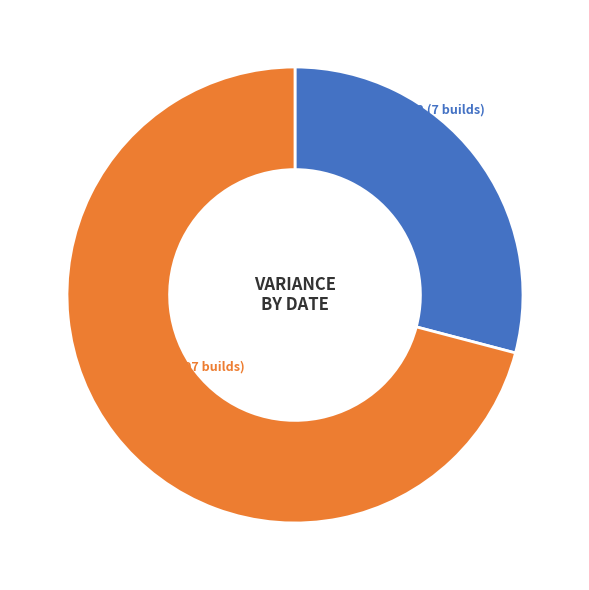

Do 2019-07-23 (3007 builds) and 2019-07-22 (7 builds) together represent more than half of the pie?

Yes